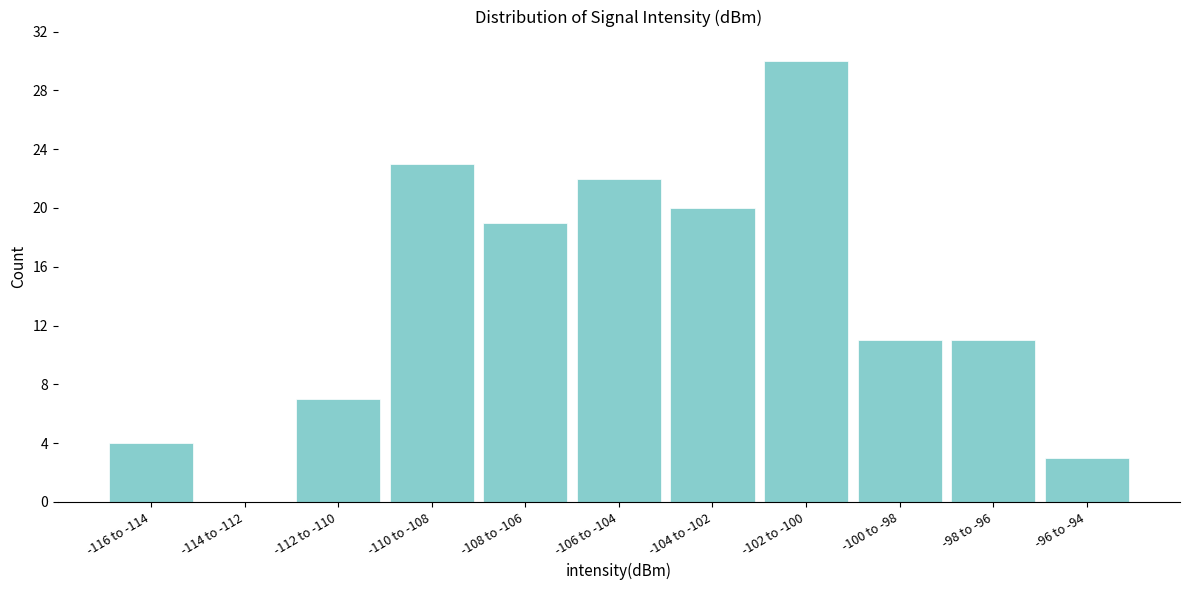

Reading right to left, what are all the values shown in this chart?

-96 to -94=3	-98 to -96=11	-100 to -98=11	-102 to -100=30	-104 to -102=20	-106 to -104=22	-108 to -106=19	-110 to -108=23	-112 to -110=7	-114 to -112=0	-116 to -114=4